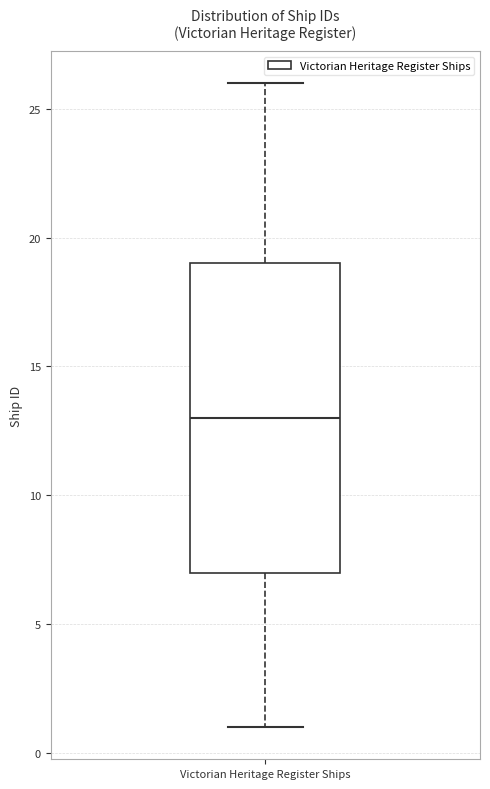

Transcribe this box plot: give where the median line is, the range the box spans, and where the two whiskers end, as read against the y-axis. The values are not printed on the chart, so give them approximately, as read against the axis.

median 13, box 7 to 19, whiskers 1 to 26